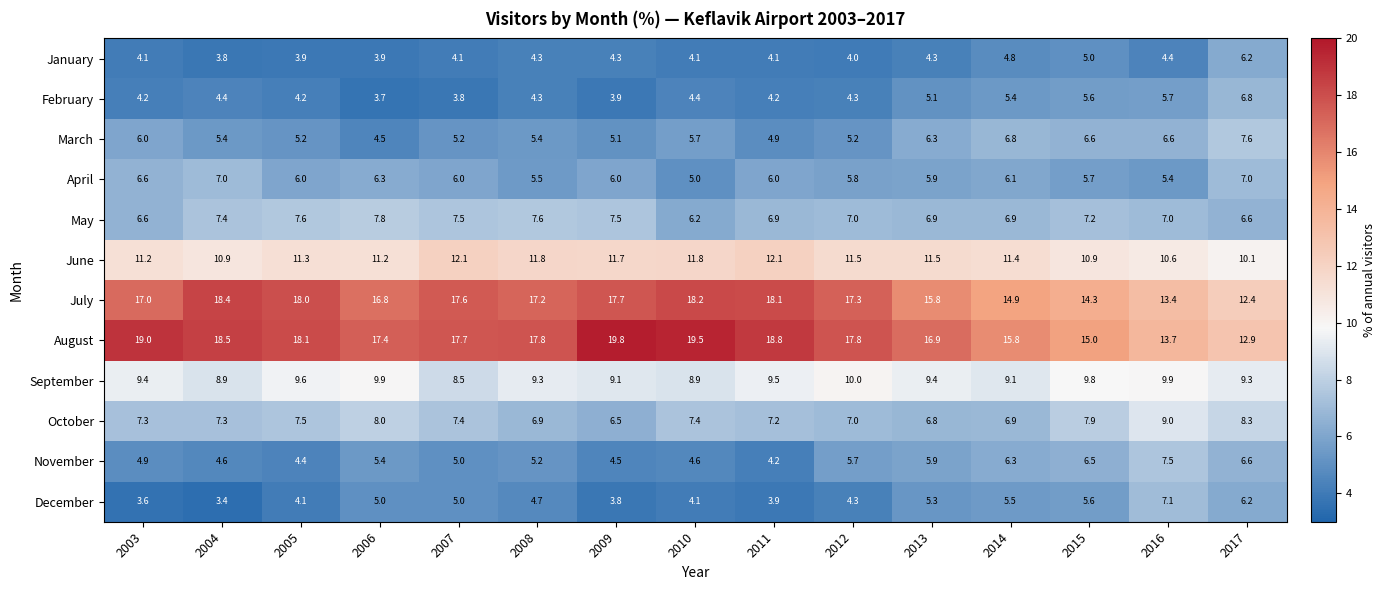

At how many categories does at least one series exceed 8?

15